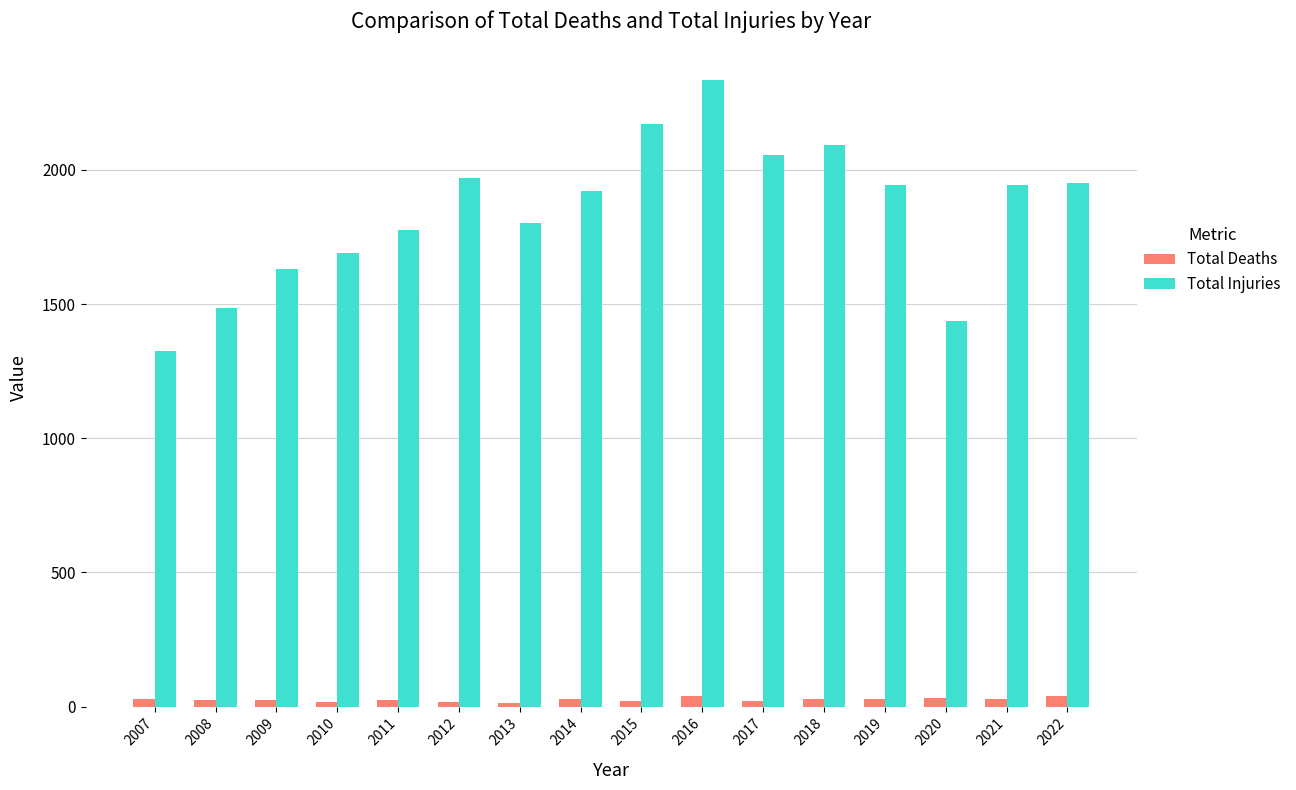

What is the maximum value shown in the chart?

2336